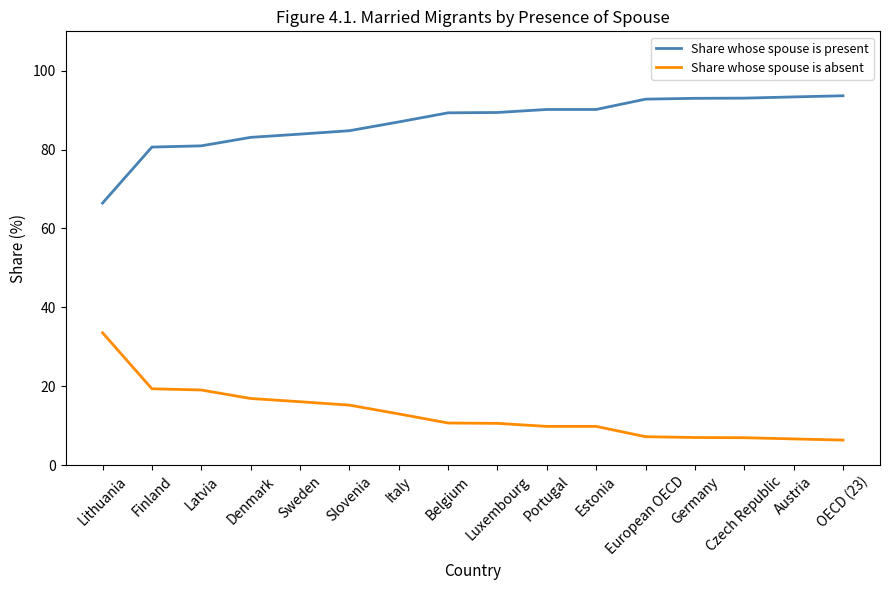

Is the value of Share whose spouse is absent at Lithuania greater than the value of Share whose spouse is present at Latvia?

No